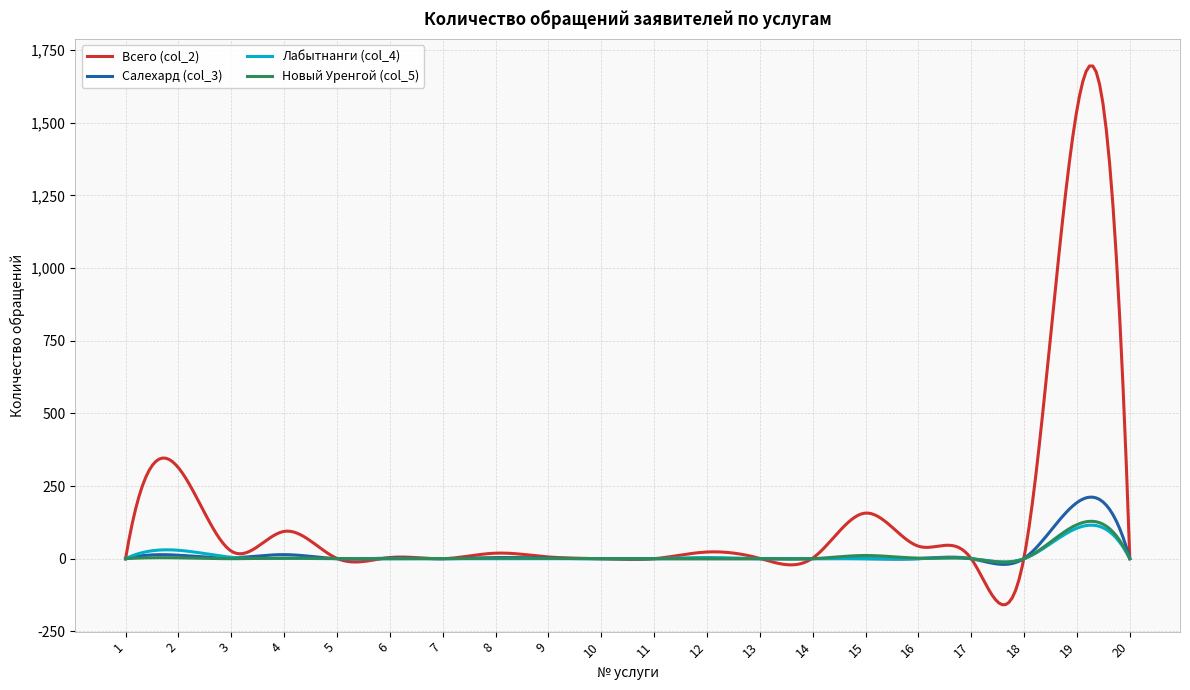

Which series has the largest total across all categories?

Всего (col_2)